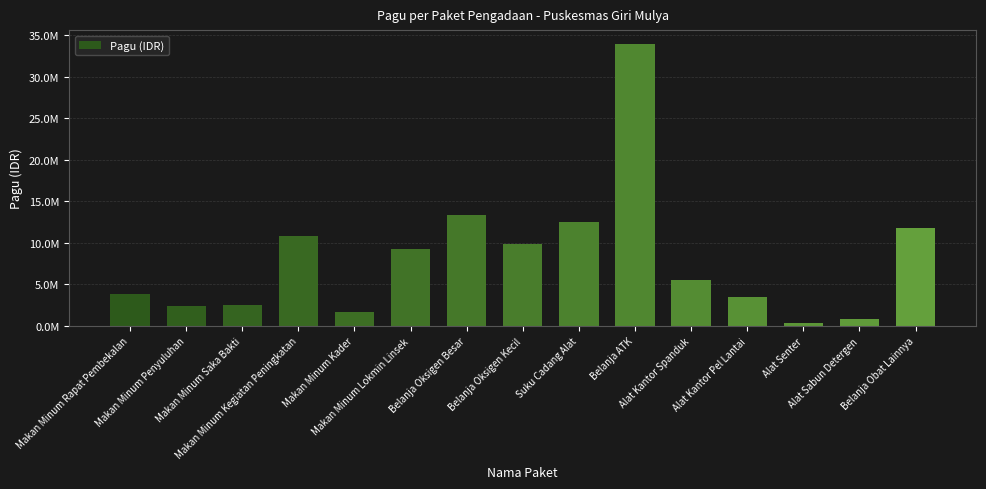

The chart shows a value of 3823737 at Makan Minum Saka Bakti. True or false?

False